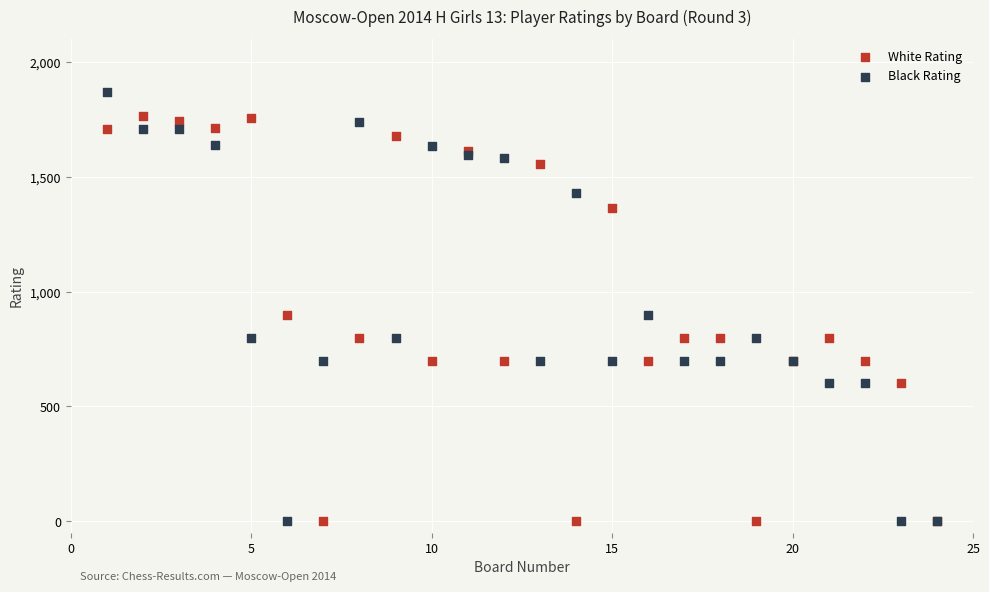

Which series contains the highest Y value?

Black Rating